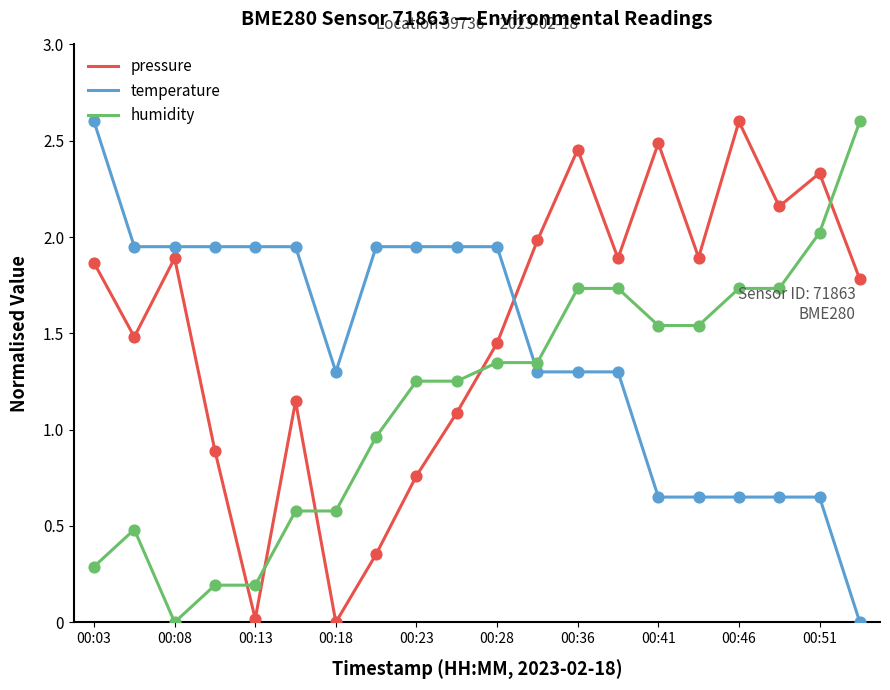

What are all the series names shown in the legend?

pressure, temperature, humidity